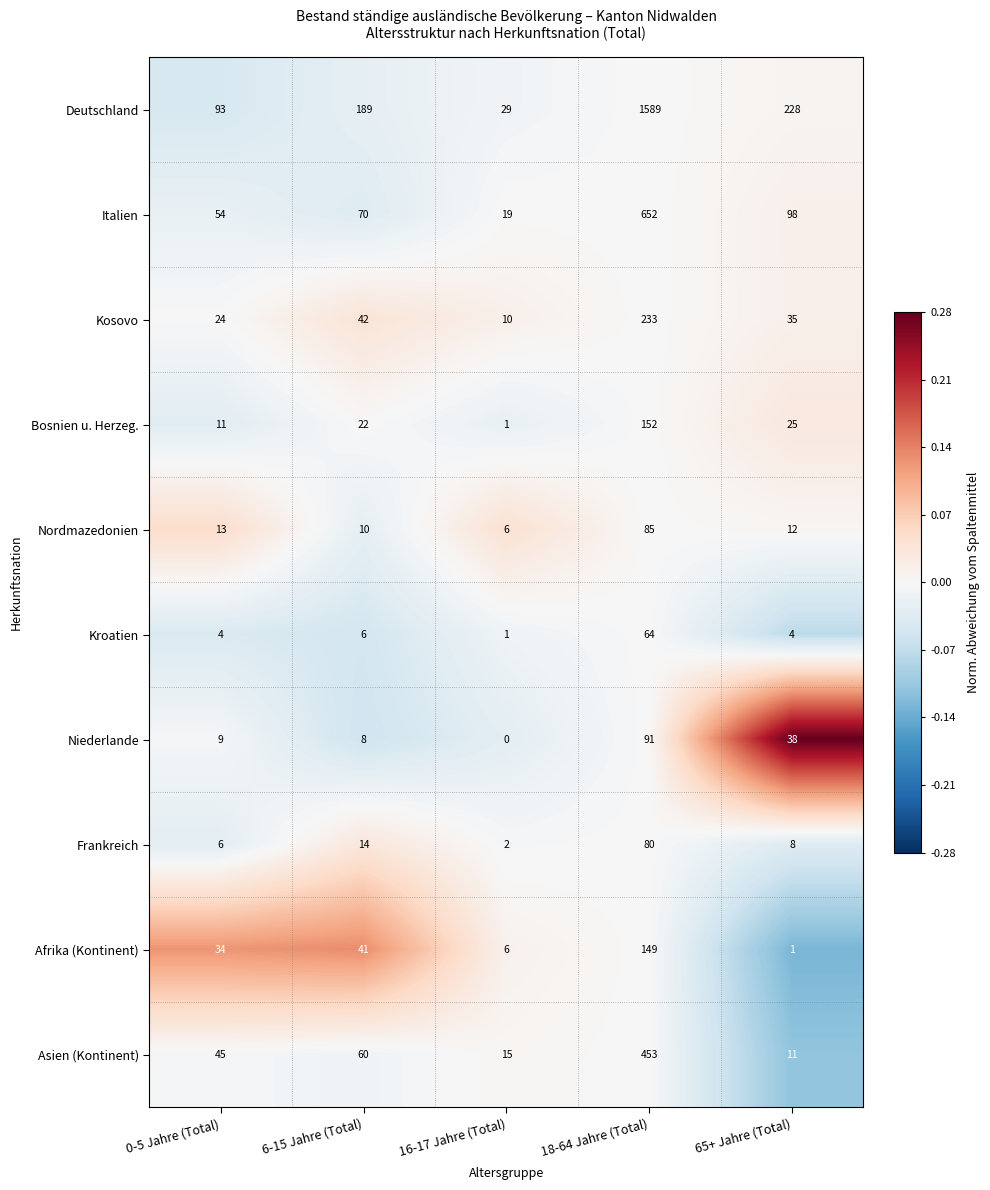

Which category has the highest value in the Deutschland series?

18-64 Jahre (Total)